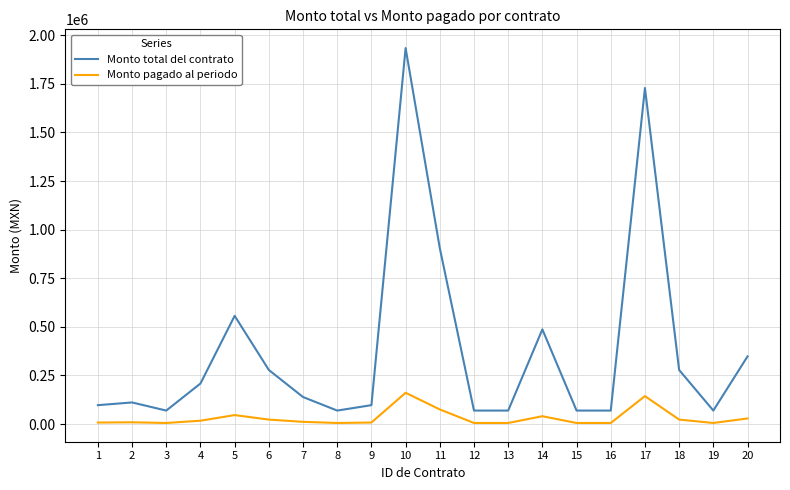

What is the smallest value displayed?

5800.0